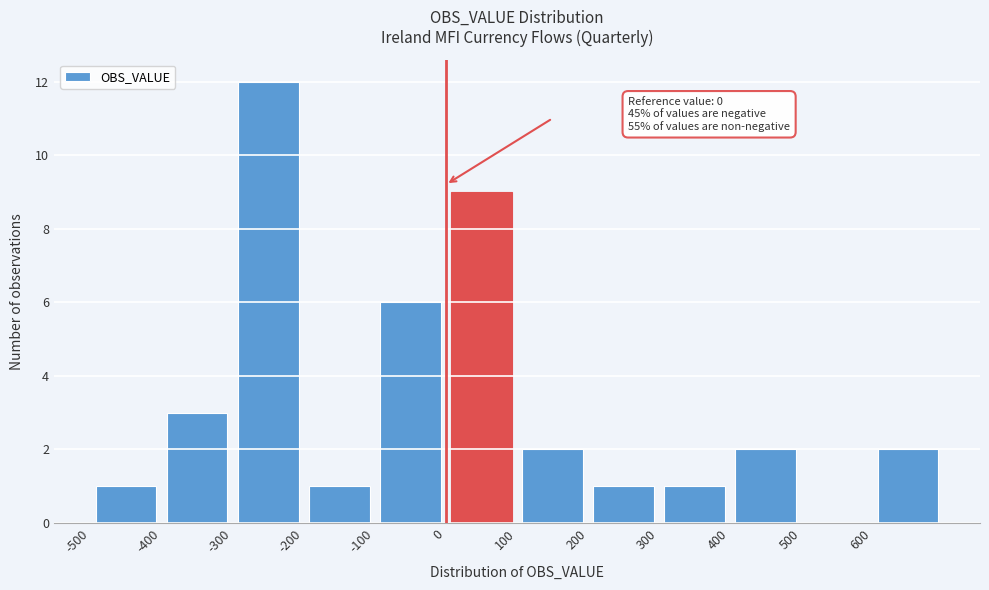

Over which range of the x-axis is the bar tallest?

-300 to -200